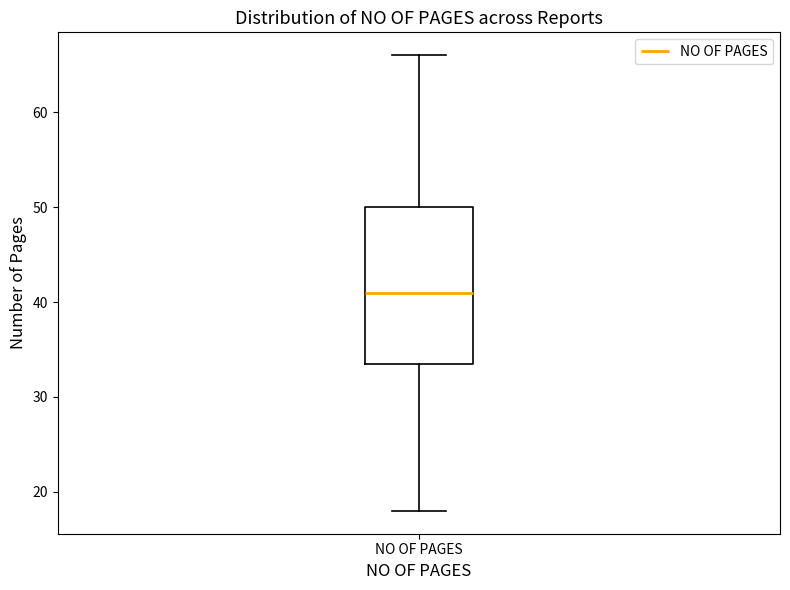

Read this box plot against the y-axis: the position of the median line, the range covered by the box, and the ends of both whiskers. The values are not printed on the chart, so give them approximately, as read against the axis.

median 41, box 34 to 50, whiskers 18 to 66